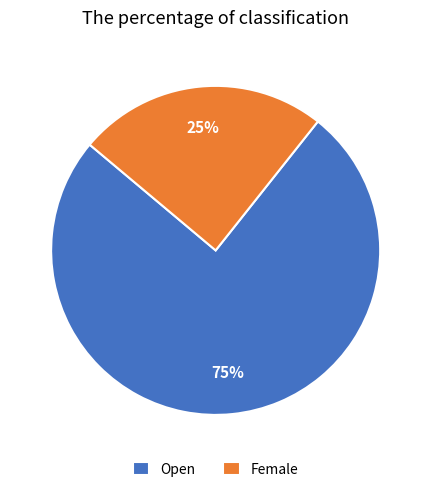

Which has a higher value, Female or Open?

Open